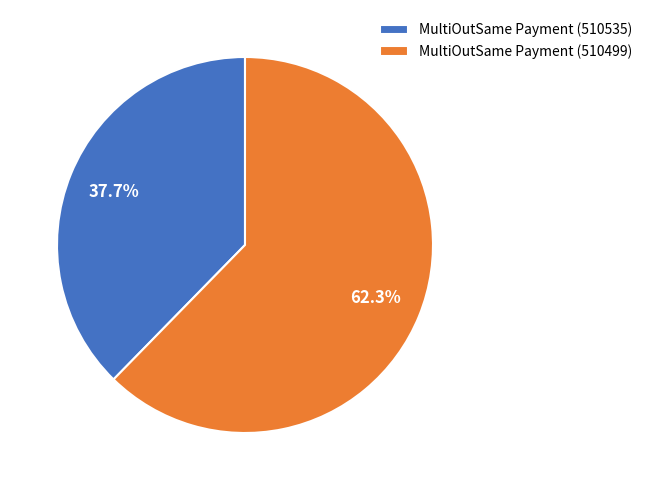

To the nearest percent, what portion does MultiOutSame Payment (510535) represent?

38%